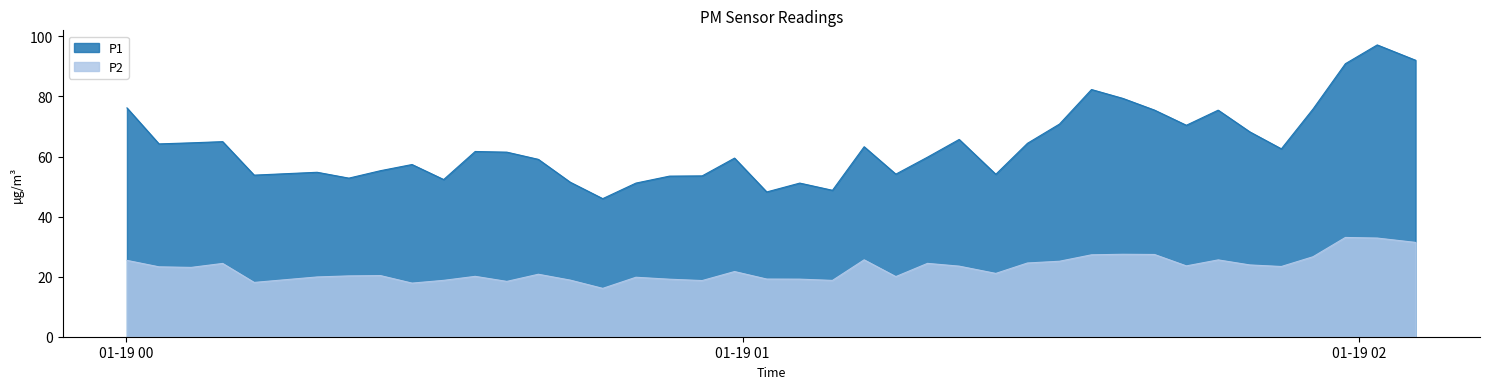

Which series has the widest spread of values?

P1